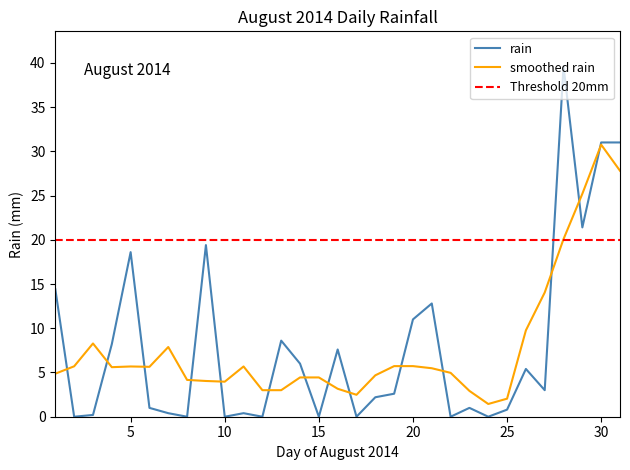

Reading left to right, transcribe all the data shown in this chart.

14.4	0.0	0.2	8.2	18.6	1.0	0.4	0.0	19.4	0.0	0.4	0.0	8.6	6.0	0.0	7.6	0.0	2.2	2.6	11.0	12.8	0.0	1.0	0.0	0.8	5.4	3.0	39.6	21.4	31.0	31.0